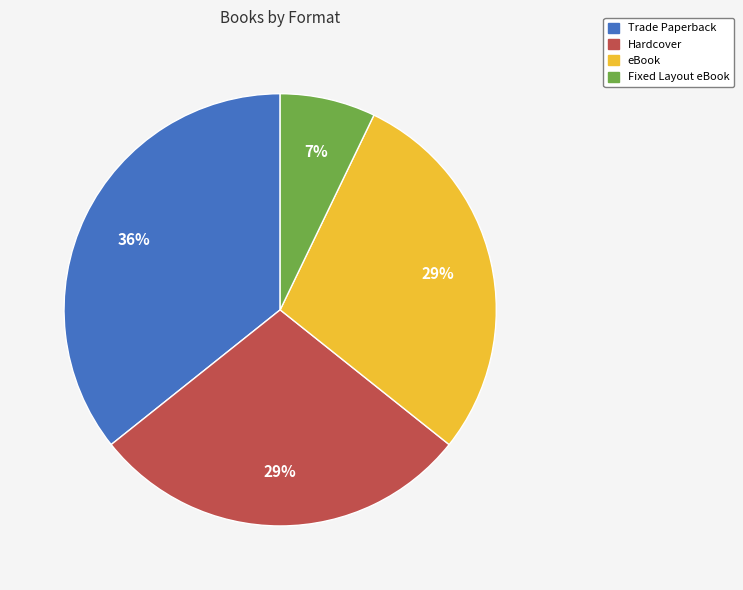

Approximately how many times larger is the value at eBook compared to Trade Paperback?

0.8